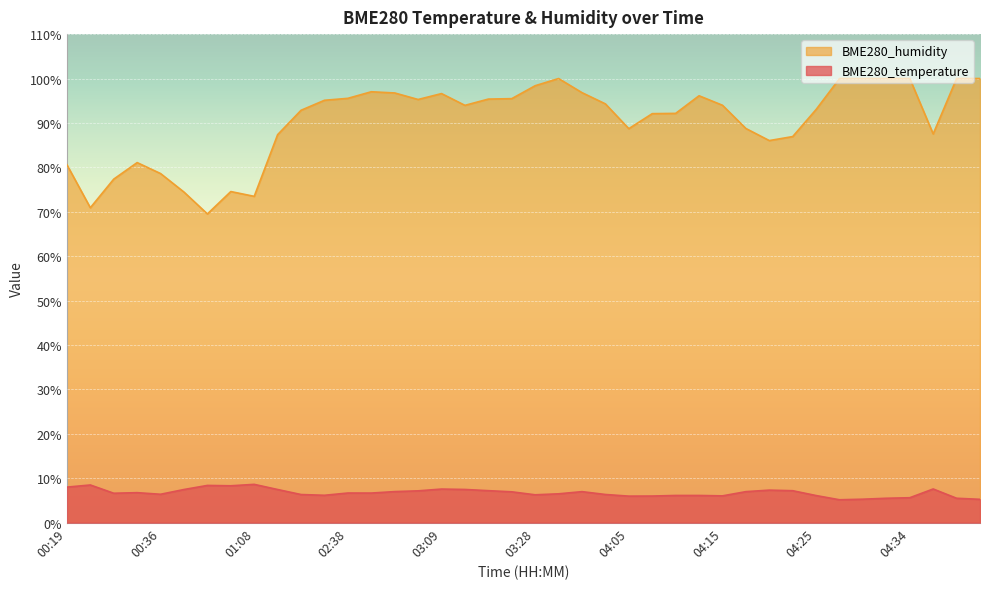

True or false: BME280_humidity and BME280_temperature intersect in this chart.

False